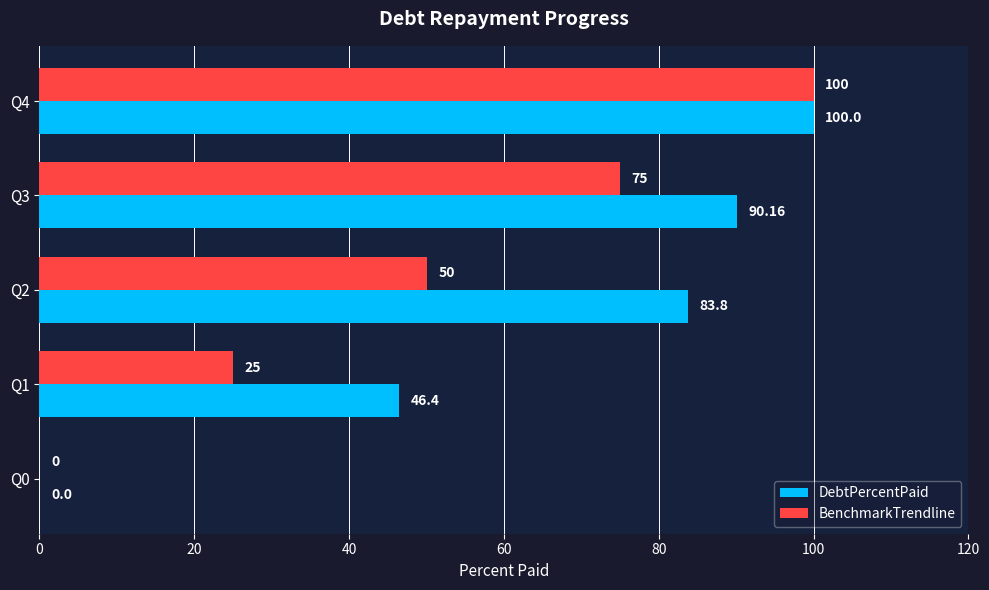

How many data points does each series have?

5